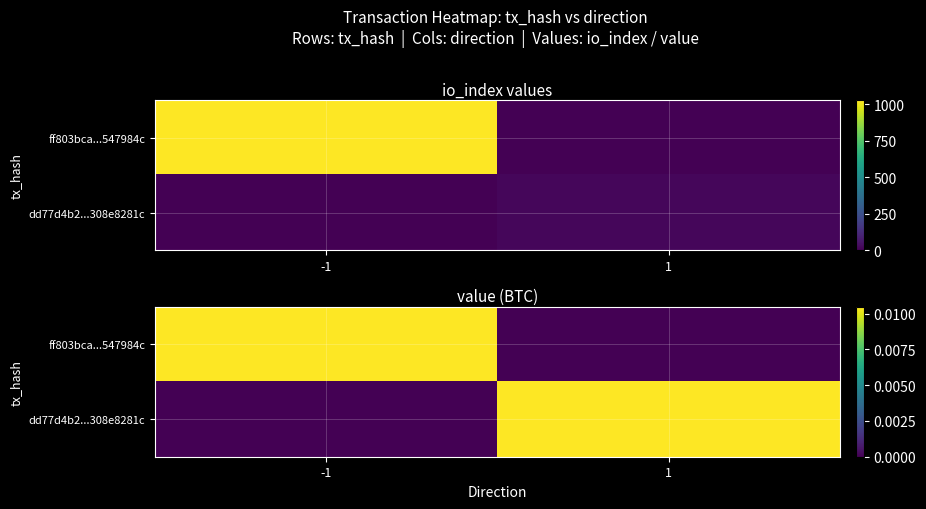

At which label does ff803bca...547984c reach its minimum?

1